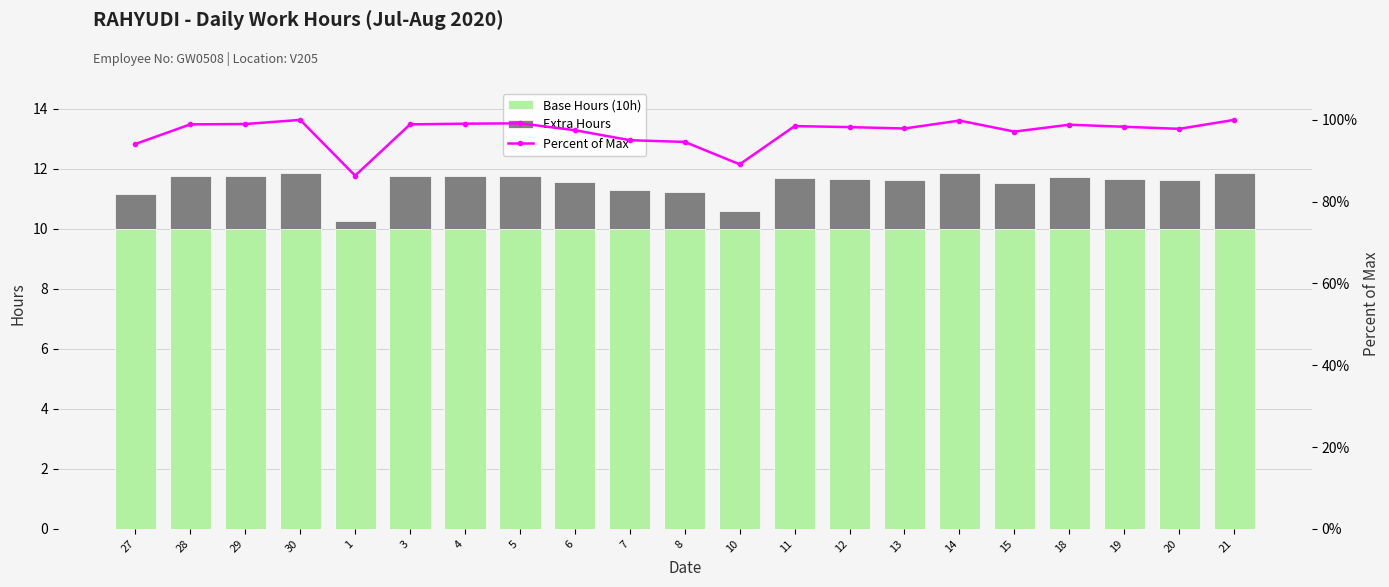

Rank the series at 14 from lowest to highest value.

Extra Hours, Base Hours (10h), Percent of Max